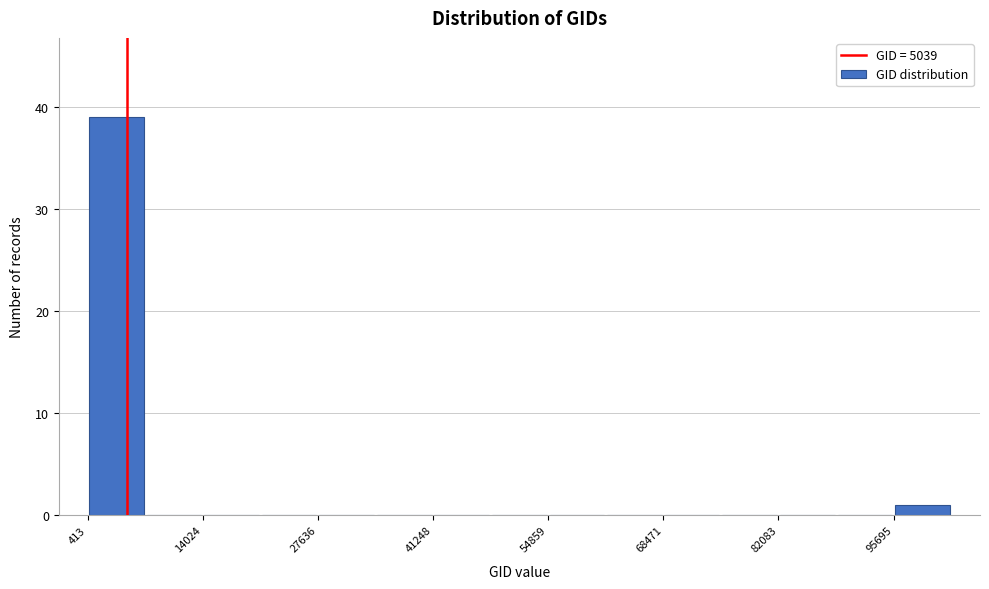

Read against the x-axis, roughly where is the centre of the tallest bar?

4000